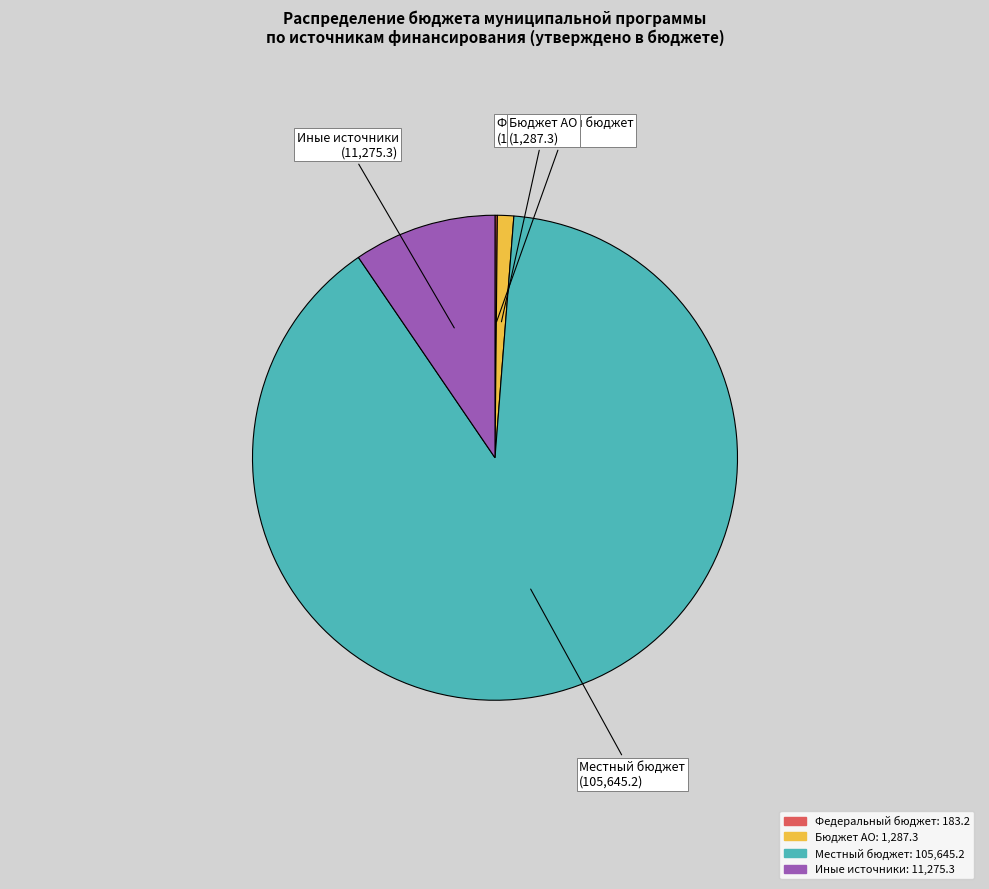

Which category has the biggest portion of the pie?

Местный бюджет